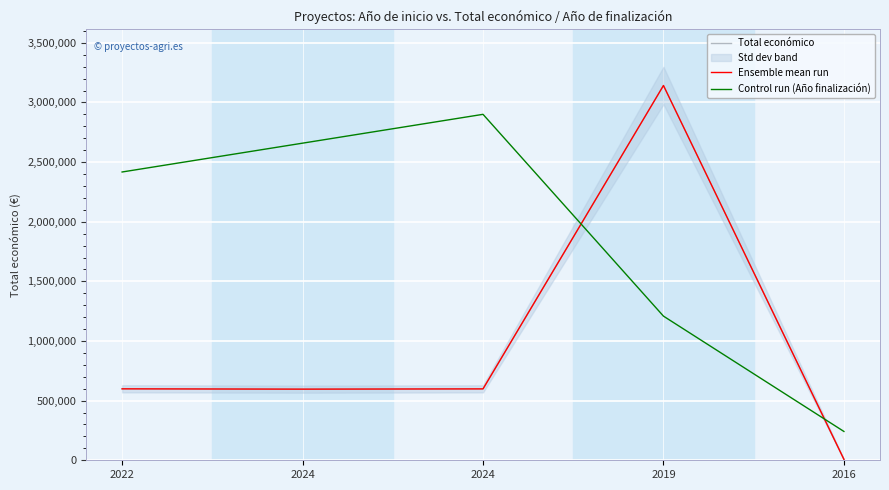

Between 2024 and 2016, which series saw the biggest shift?

Control run (Año finalización)